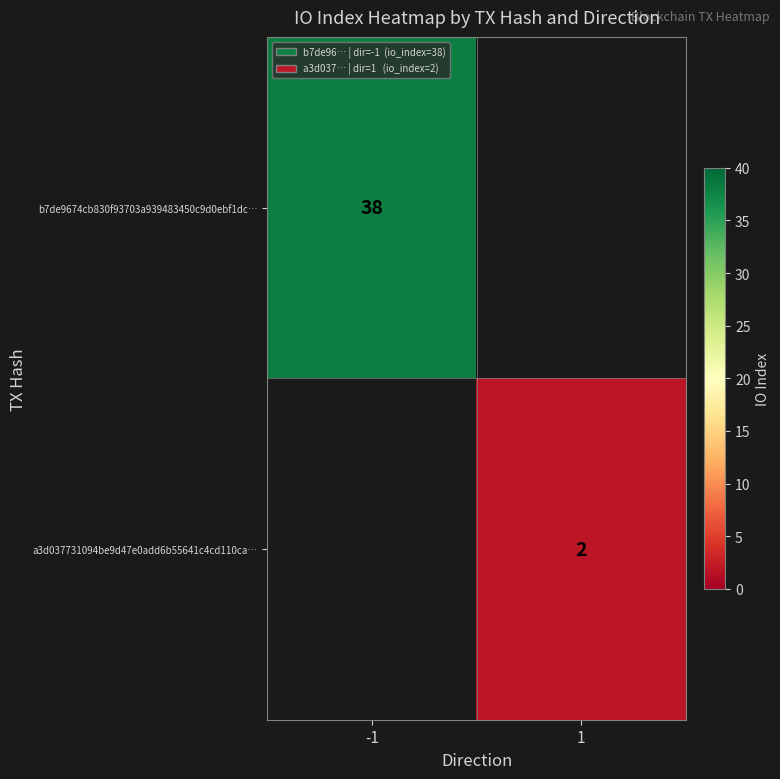

How many distinct data groups are displayed?

2